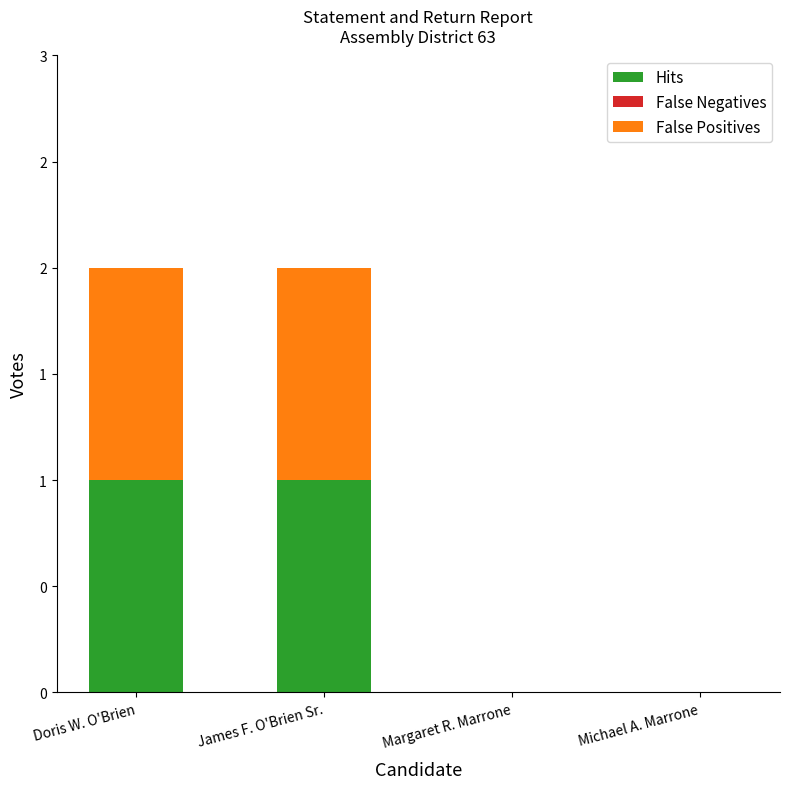

The False Positives series shows 1 at Michael A. Marrone. True or false?

False